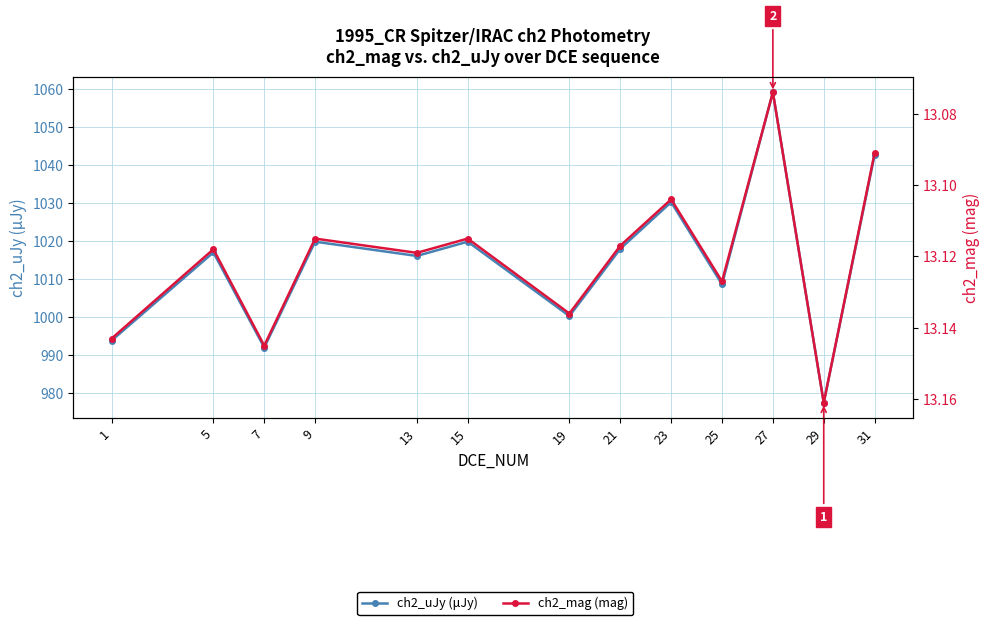

At which category is the sum across all series the highest?

27